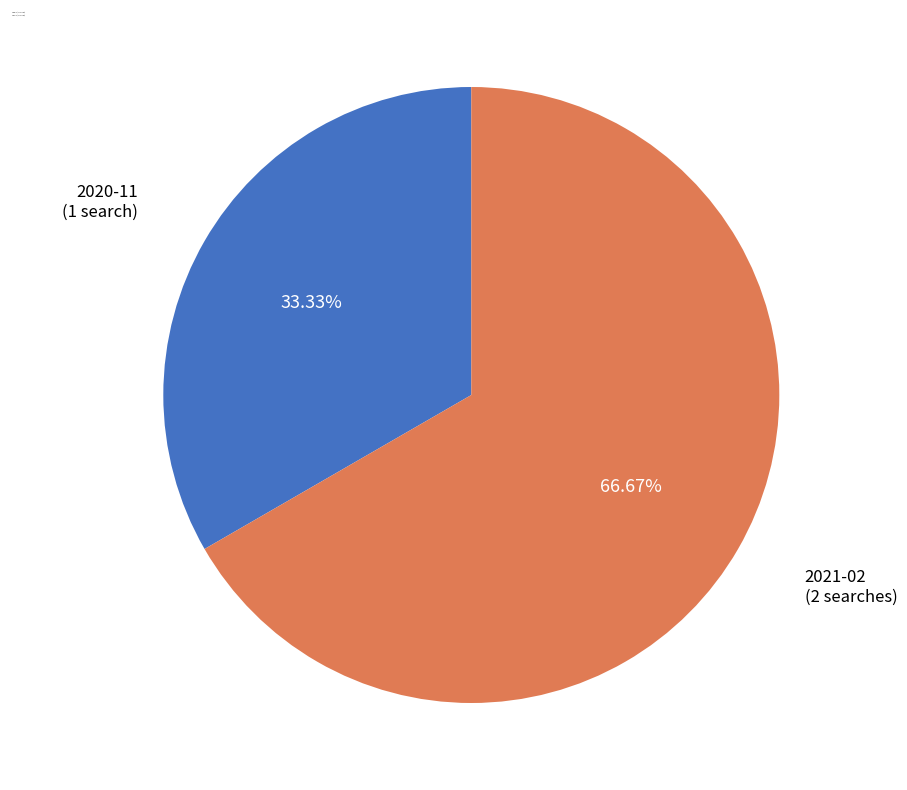

What is the ratio of the value at 2021-02 to the value at 2020-11?

2.0